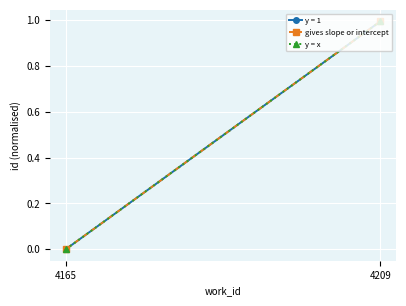

Which series changed the most between 4165 and 4209?

gives slope or intercept